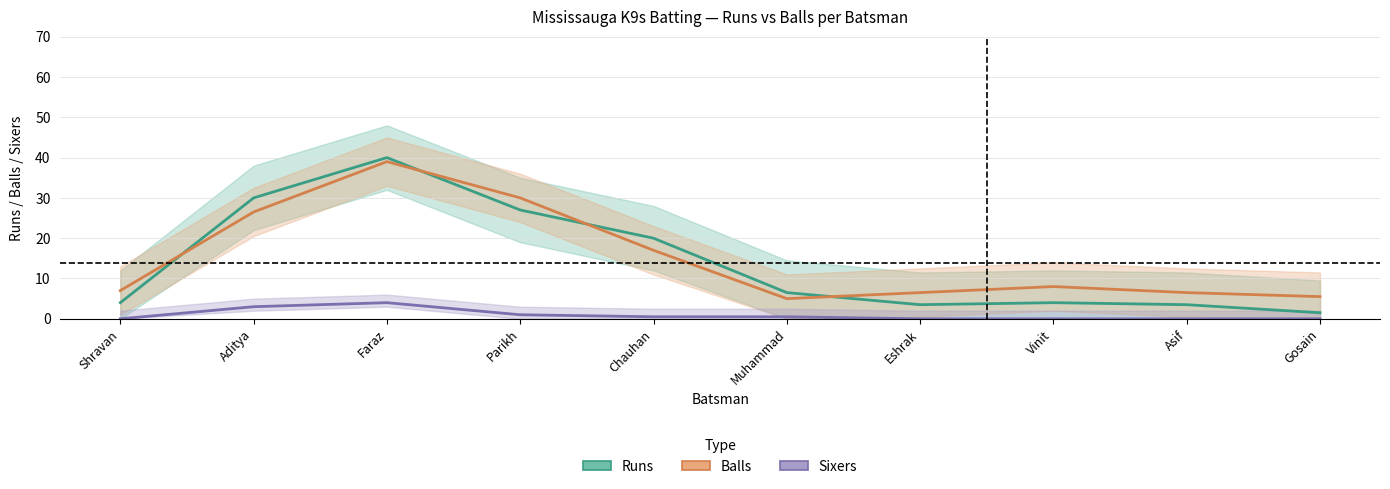

Between which two adjacent categories do Balls and Runs first intersect?

Shravan and Aditya